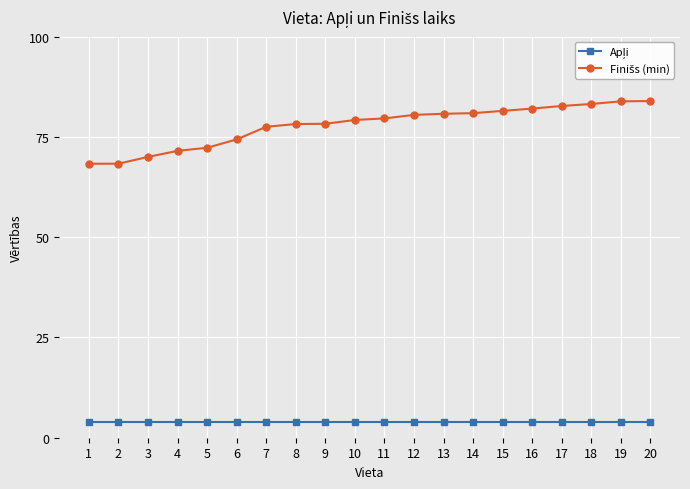

What is the maximum value shown in the chart?

84.0